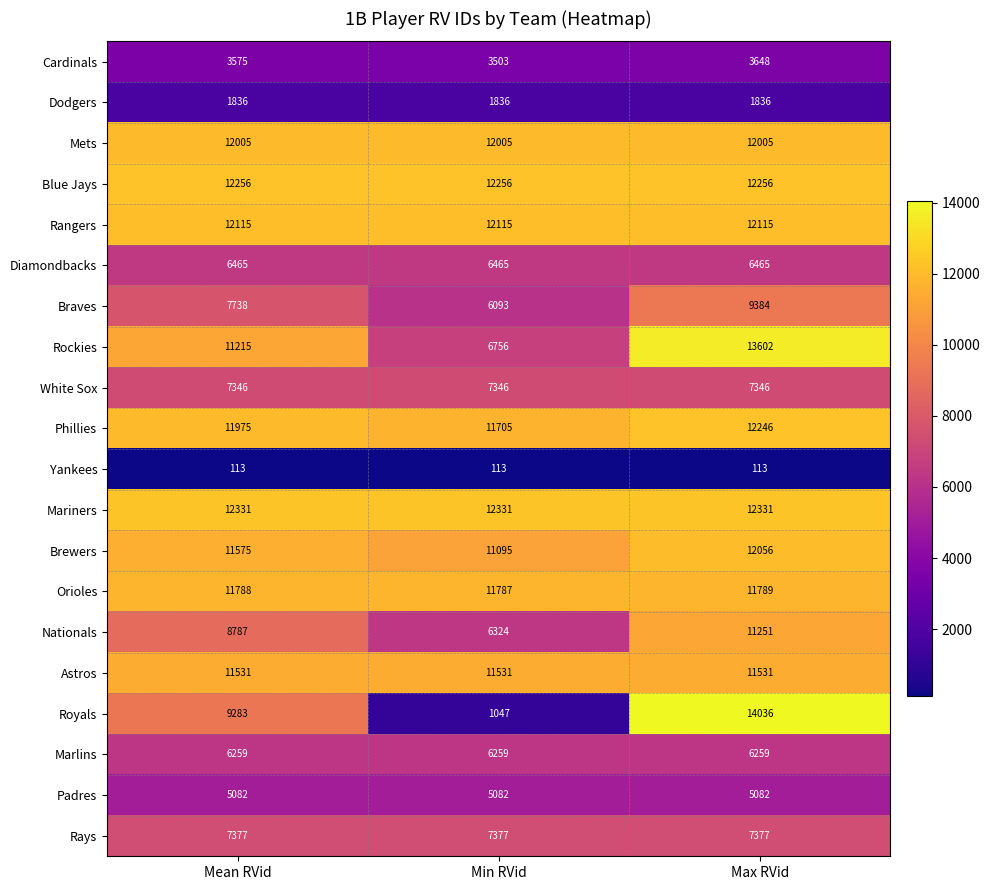

At how many categories does at least one series exceed 269?

3